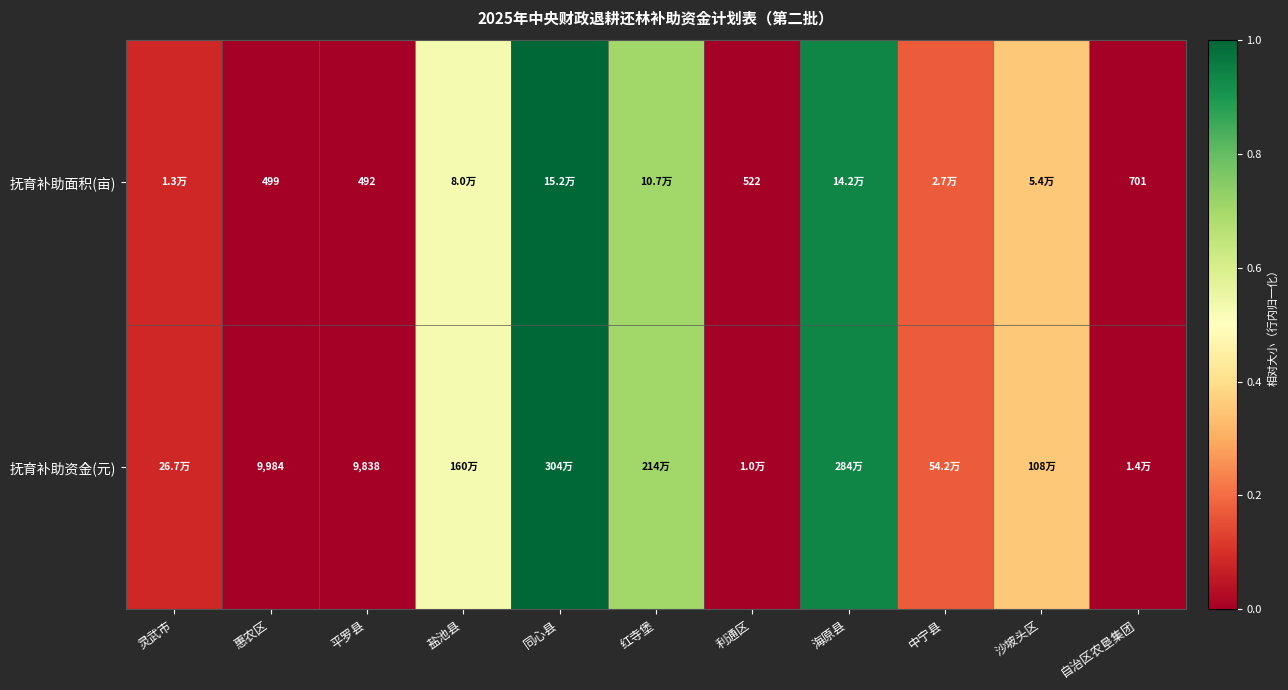

At 惠农区, list the series in order from largest to smallest.

抚育补助资金(元), 抚育补助面积(亩)